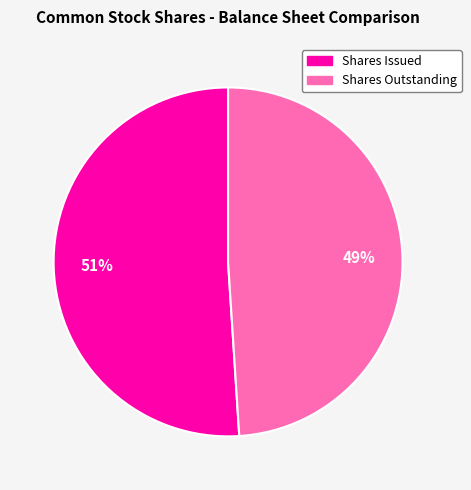

Is there a majority slice in this chart?

Yes